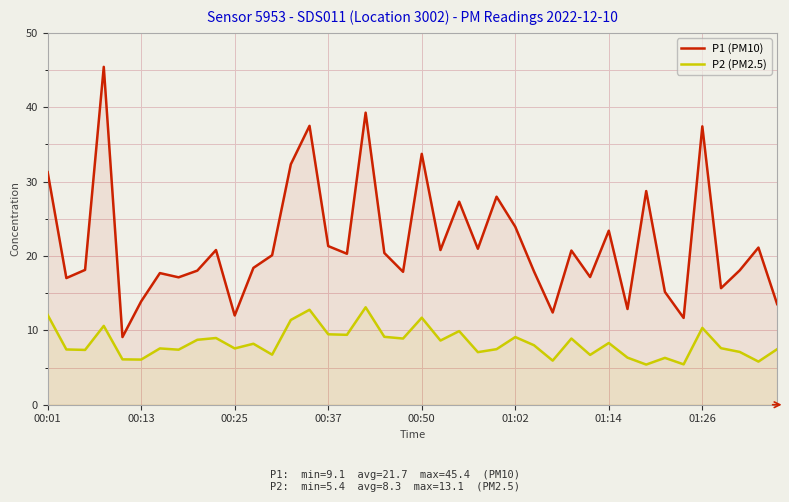

True or false: P2 (PM2.5) and P1 (PM10) cross at least once.

False